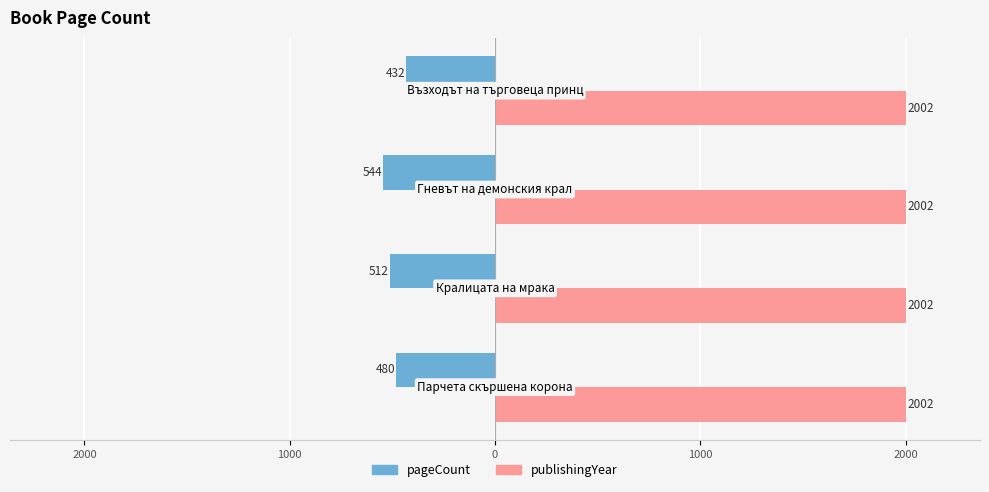

What are all the series names shown in the legend?

pageCount, publishingYear